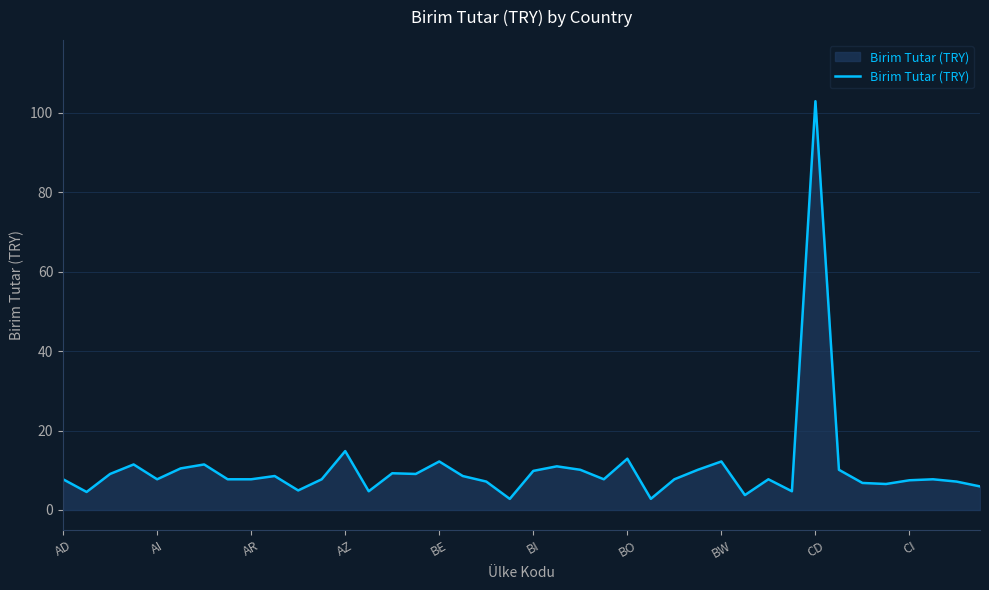

What is the smallest value displayed?

2.8